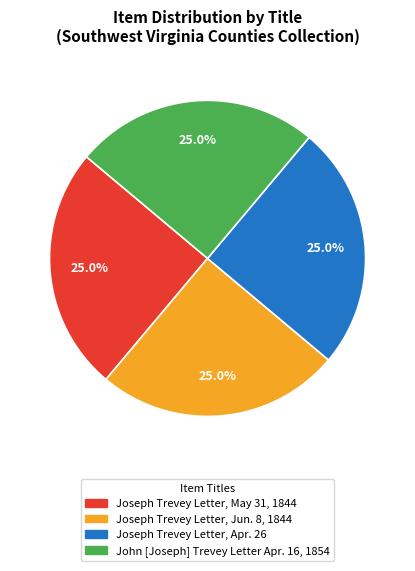

Combined, what portion of the pie is Joseph Trevey Letter, May 31, 1844 and Joseph Trevey Letter, Jun. 8, 1844?

50.0%